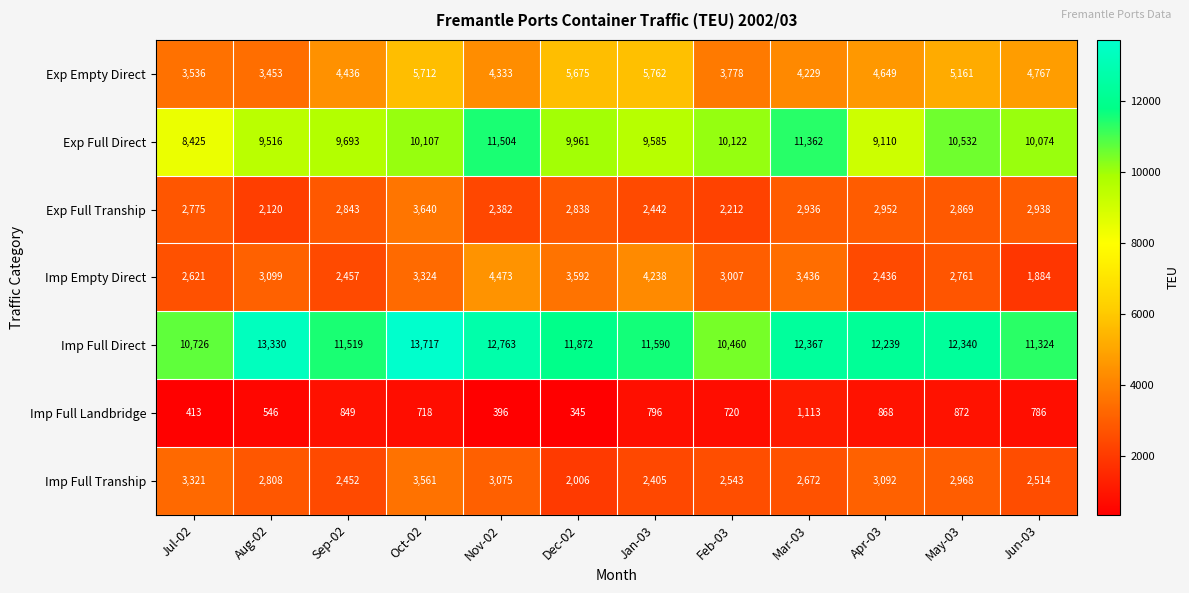

Which series has the largest range (max minus min)?

Imp Full Direct